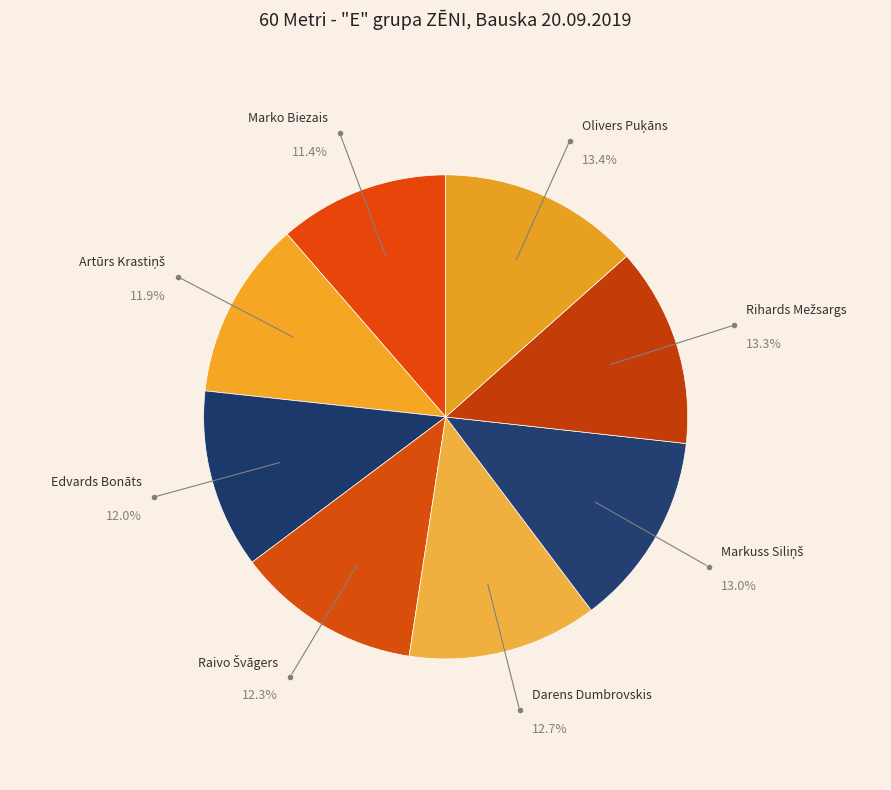

What is the smallest slice in the pie chart?

Marko Biezais